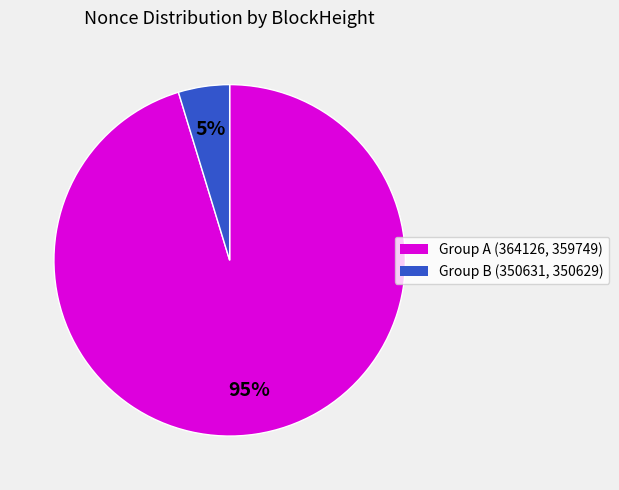

To the nearest percent, what is the average slice percentage?

50%